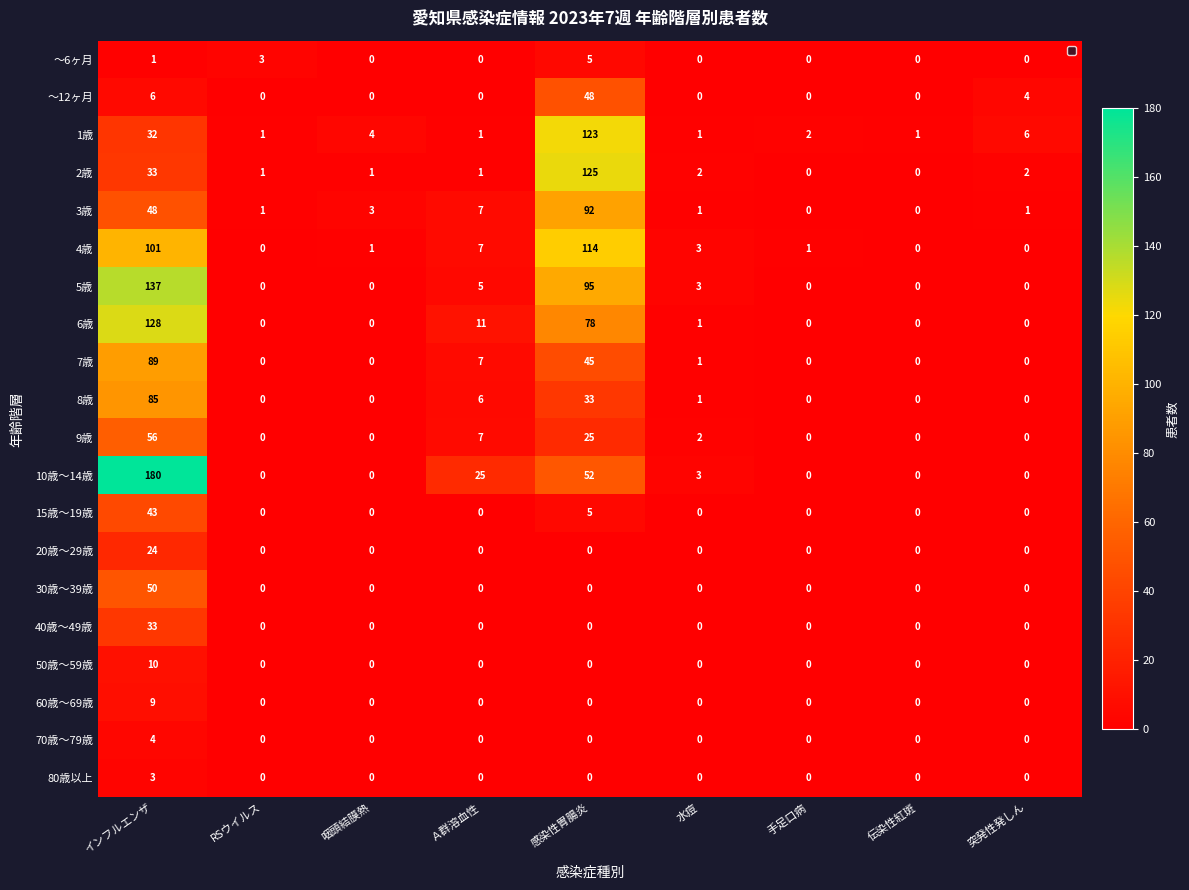

What is the sum of all 1歳 values?

171